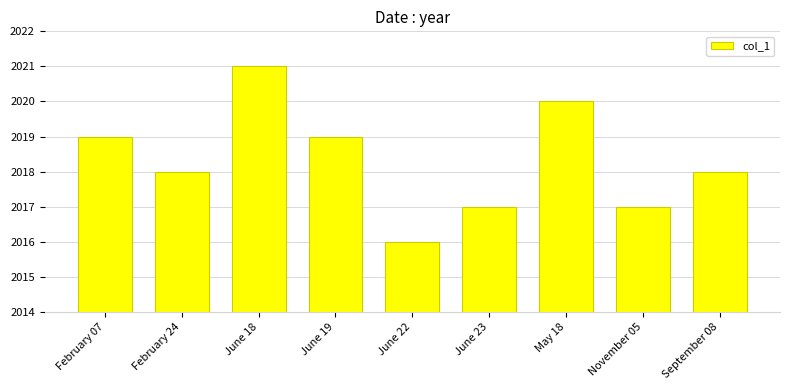

At which category does the chart reach its peak across all series?

June 18